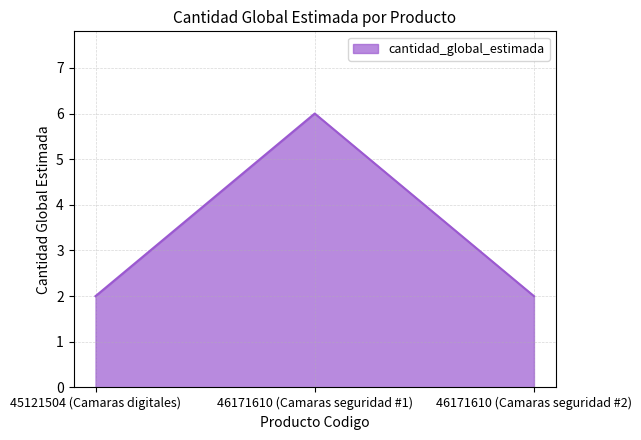

The value at 45121504 (Camaras digitales) is 1. True or false?

False